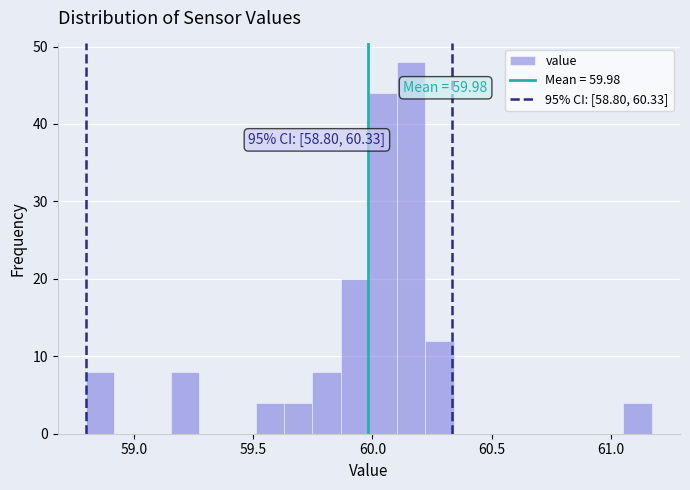

Read against the x-axis, roughly where is the centre of the tallest bar?

60.15